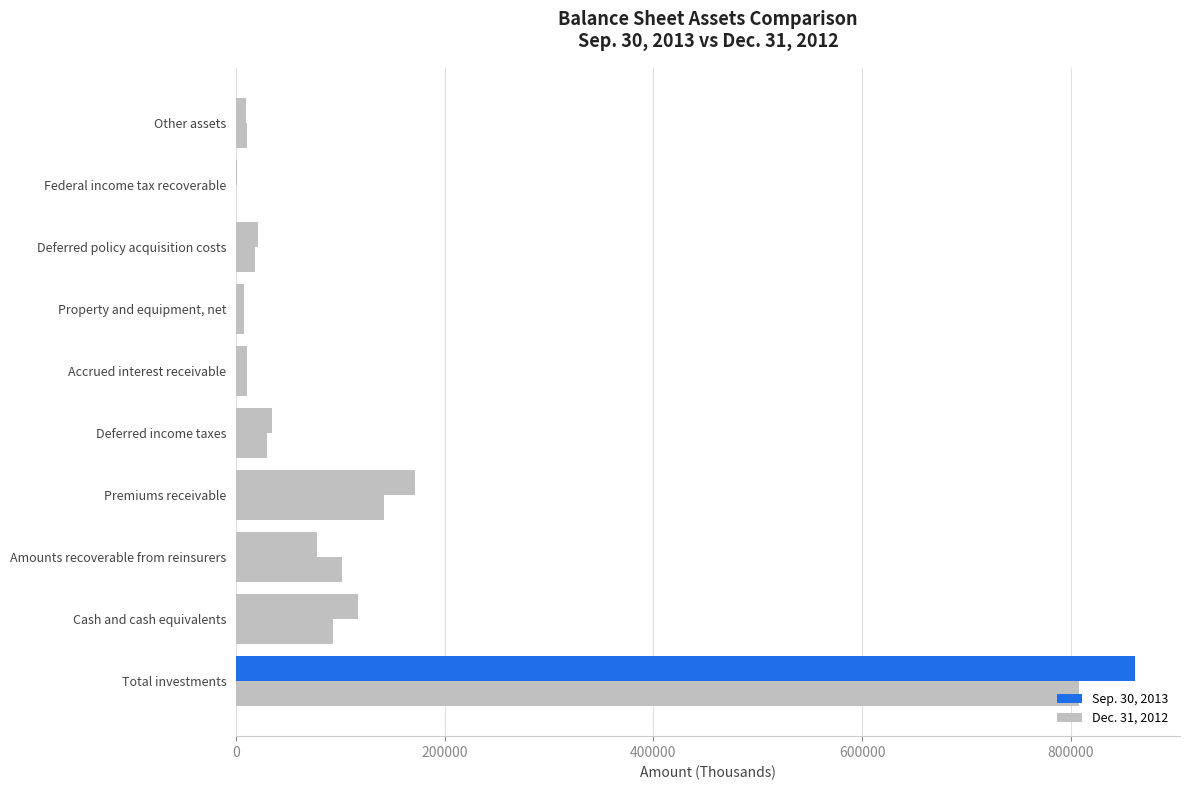

How many data points does each series have?

10